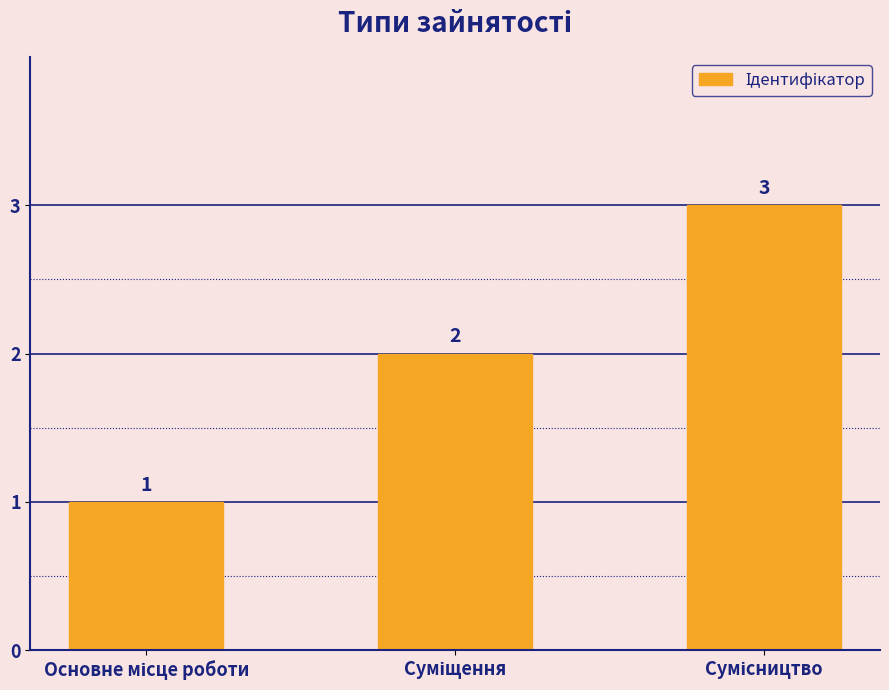

What is the sum of all values?

6